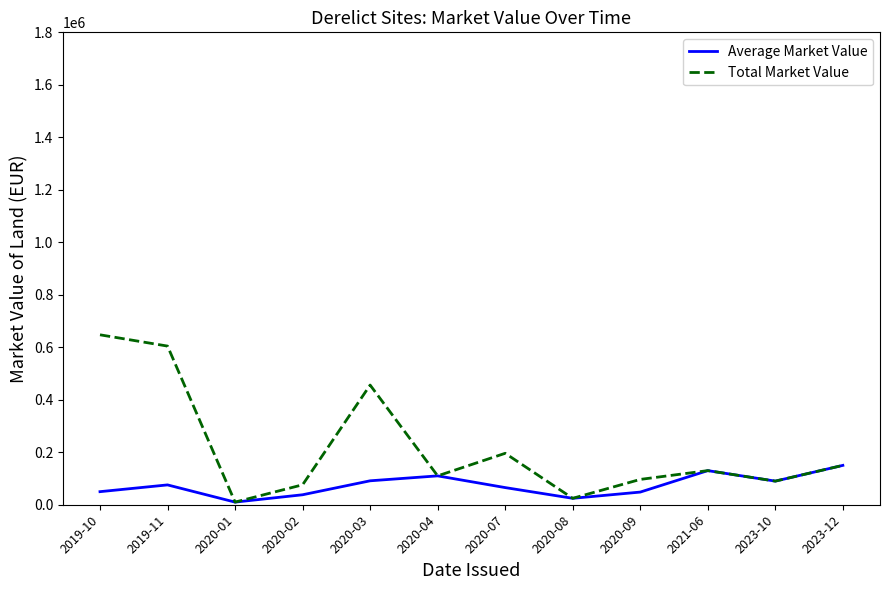

At which label is Total Market Value closest to 328750?

2020-03